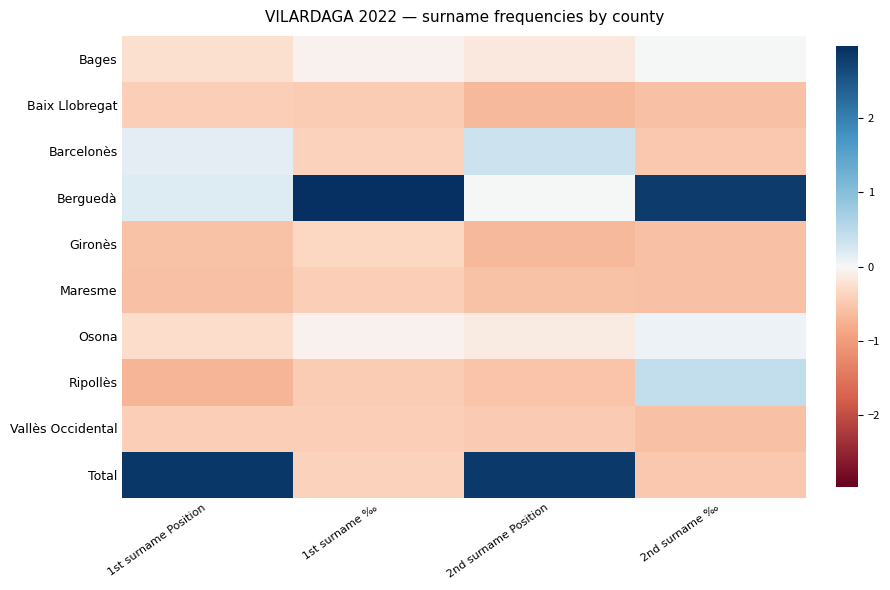

Reading left to right, list all the values displayed in this chart.

Bages: 1st surname Position=-0.2	1st surname ‰=-0.1	2nd surname Position=-0.1	2nd surname ‰=0.0
Baix Llobregat: 1st surname Position=-0.4	1st surname ‰=-0.5	2nd surname Position=-0.7	2nd surname ‰=-0.6
Barcelonès: 1st surname Position=0.2	1st surname ‰=-0.4	2nd surname Position=0.3	2nd surname ‰=-0.5
Berguedà: 1st surname Position=0.2	1st surname ‰=3.0	2nd surname Position=0.0	2nd surname ‰=2.8
Gironès: 1st surname Position=-0.6	1st surname ‰=-0.3	2nd surname Position=-0.7	2nd surname ‰=-0.6
Maresme: 1st surname Position=-0.6	1st surname ‰=-0.4	2nd surname Position=-0.6	2nd surname ‰=-0.6
Osona: 1st surname Position=-0.3	1st surname ‰=-0.1	2nd surname Position=-0.1	2nd surname ‰=0.1
Ripollès: 1st surname Position=-0.7	1st surname ‰=-0.5	2nd surname Position=-0.5	2nd surname ‰=0.4
Vallès Occidental: 1st surname Position=-0.4	1st surname ‰=-0.4	2nd surname Position=-0.5	2nd surname ‰=-0.6
Total: 1st surname Position=2.9	1st surname ‰=-0.4	2nd surname Position=2.8	2nd surname ‰=-0.5